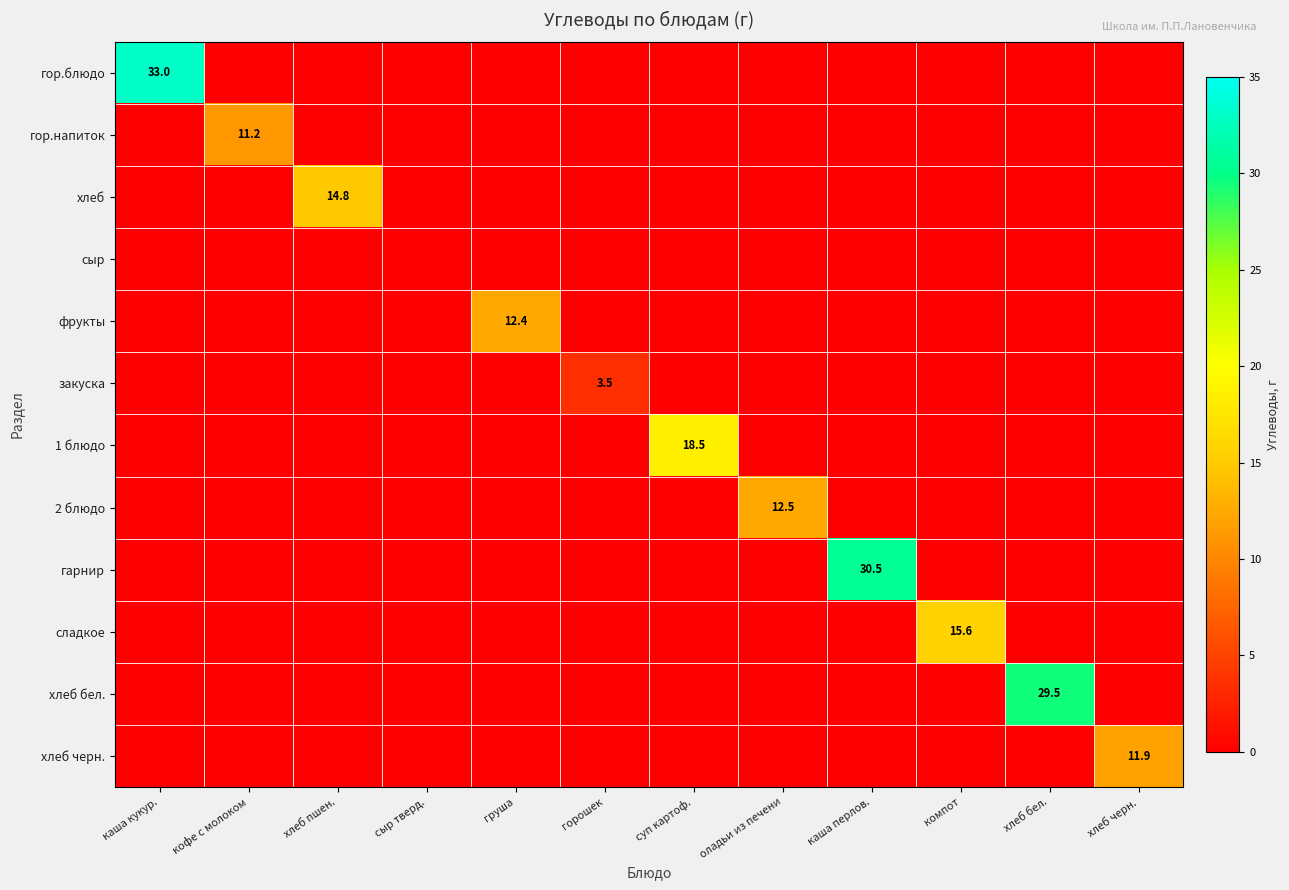

List the series in order of their peak value, lowest first.

сыр, закуска, гор.напиток, хлеб черн., фрукты, 2 блюдо, хлеб, сладкое, 1 блюдо, хлеб бел., гарнир, гор.блюдо